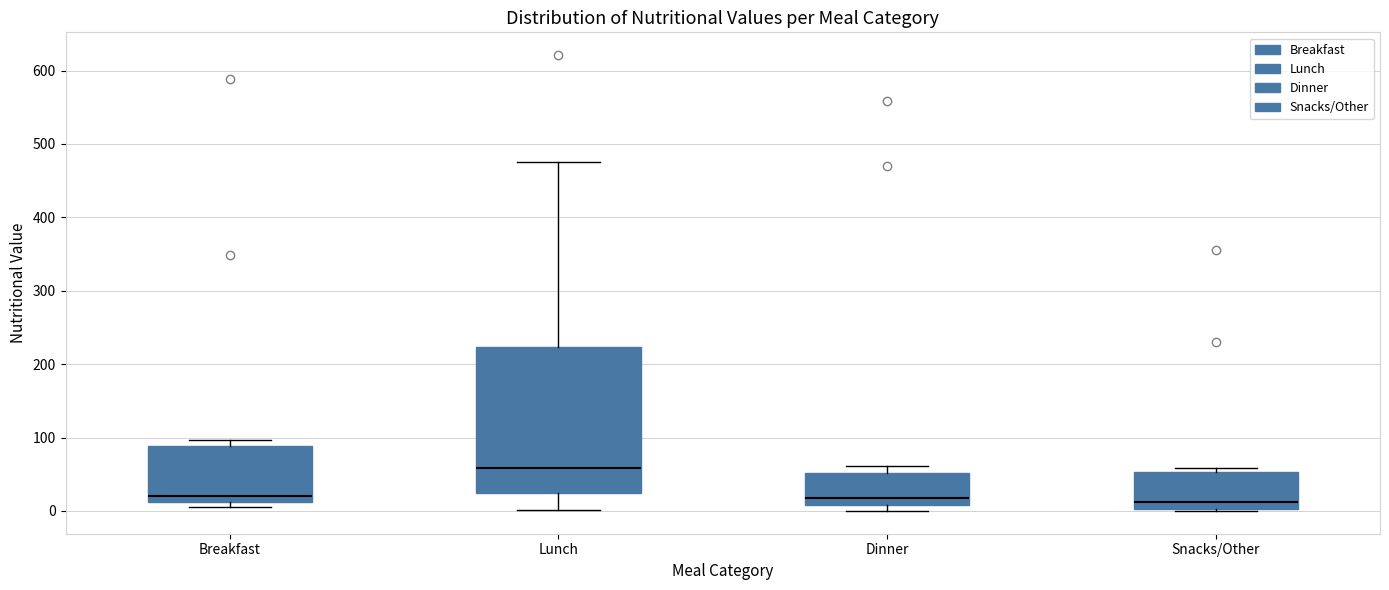

Reading left to right, read every box against the y-axis: the position of its median line, the range the box covers, and the ends of its whiskers. The values are not printed on the chart, so give them approximately, as read against the axis.

Breakfast: median 20, box 10 to 90, whiskers 10 (just below the box's lower edge) to 100
Lunch: median 60, box 20 to 220, whiskers 0 to 480
Dinner: median 20, box 10 to 50, whiskers 0 to 60
Snacks/Other: median 10, box 0 to 50, whiskers 0 (just below the box's lower edge) to 60